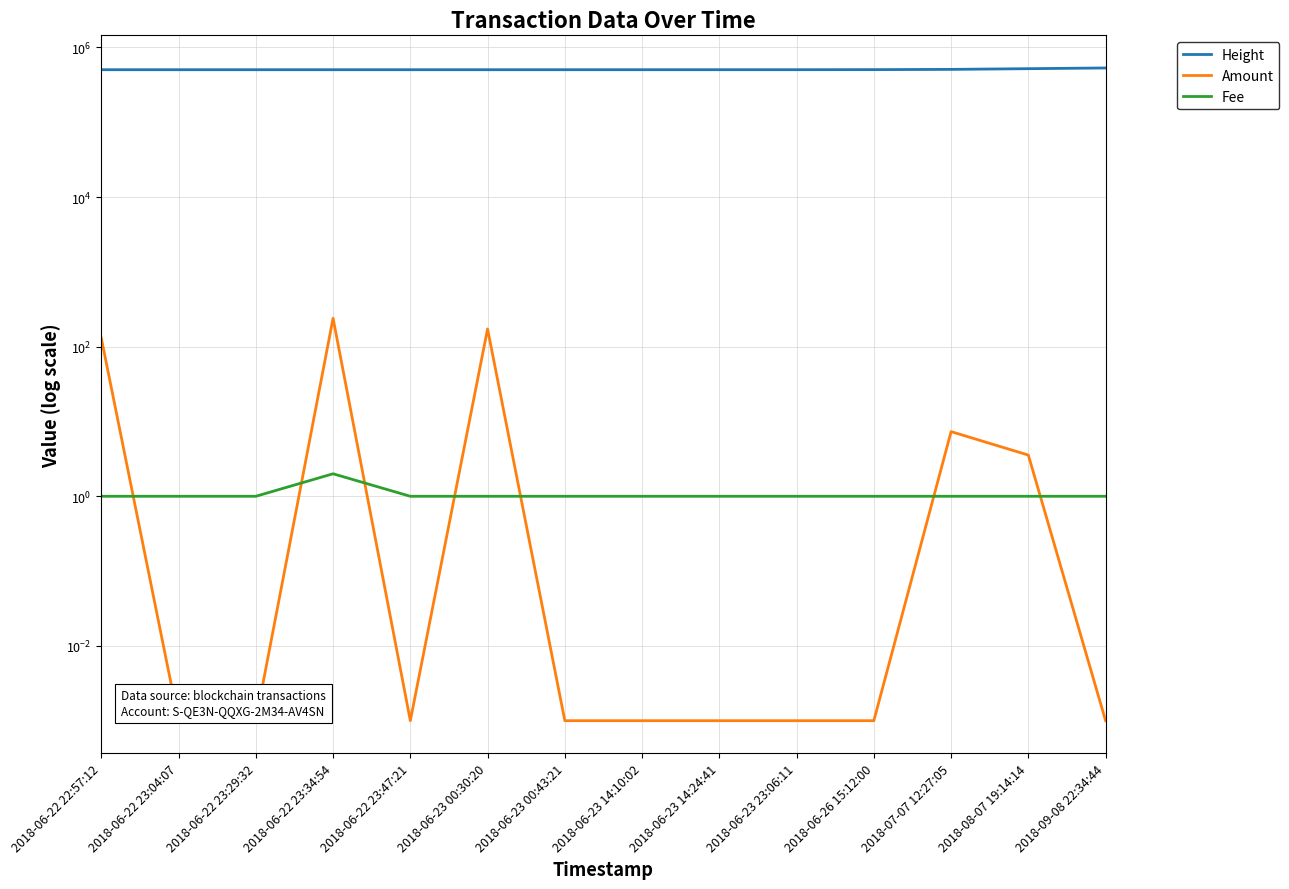

True or false: Fee has a value of 1.6 at 2018-06-22 22:57:12.

False